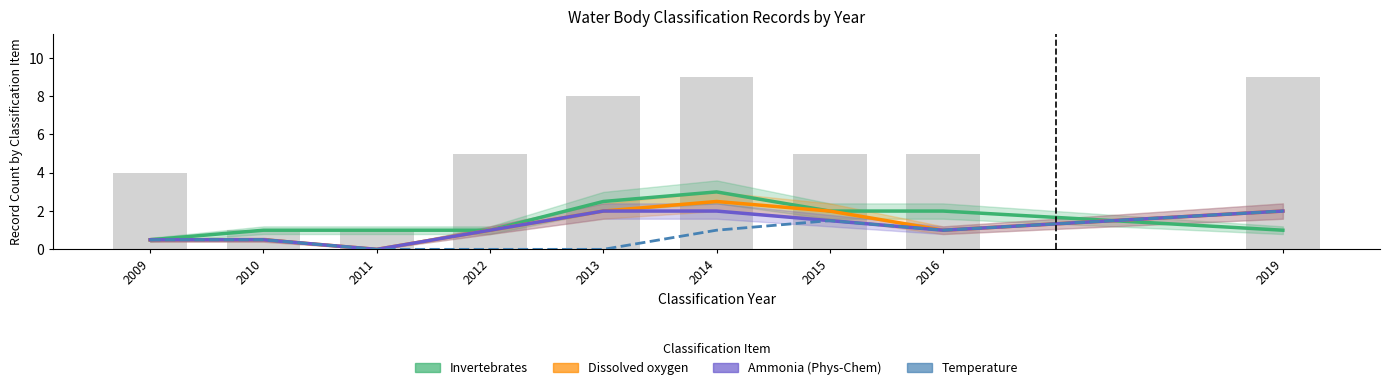

Which series has the largest total across all categories?

Invertebrates